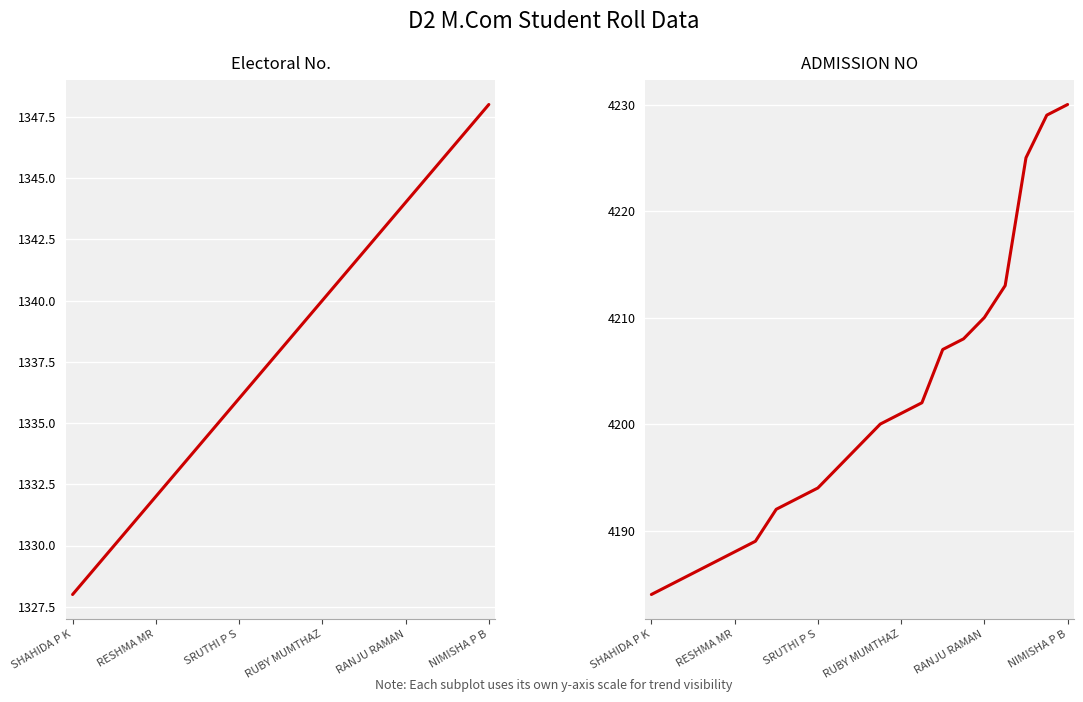

How many data points in Electoral No. are less than 1338?

10